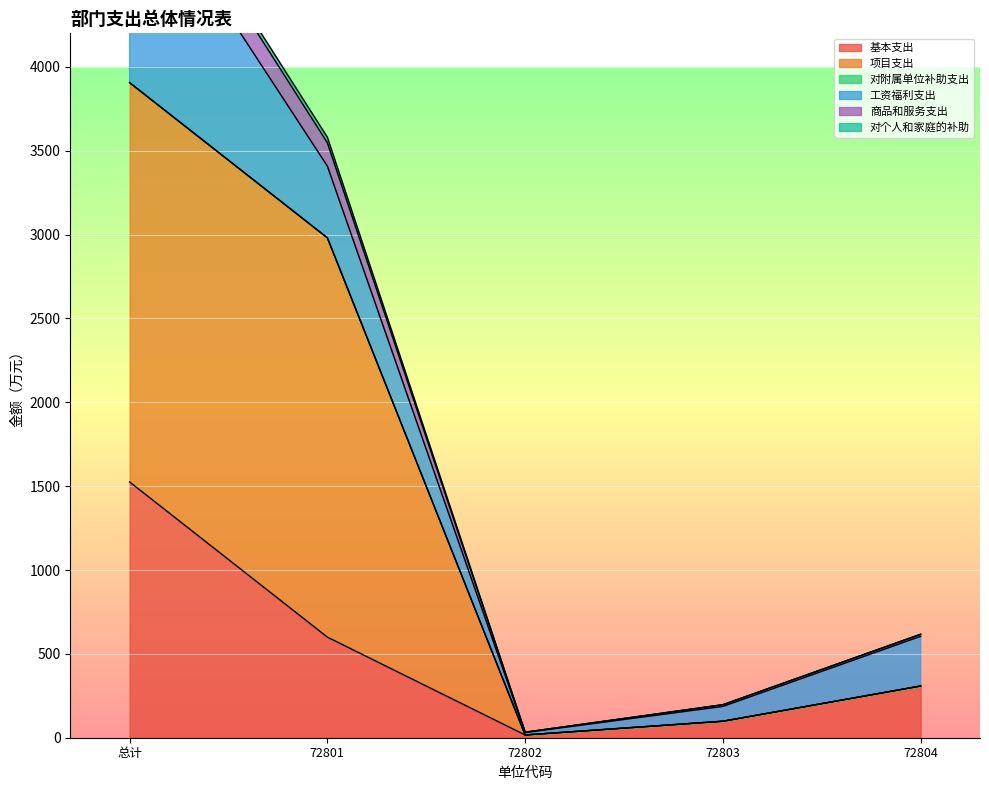

What is the label of the 4th point from the right?

72801